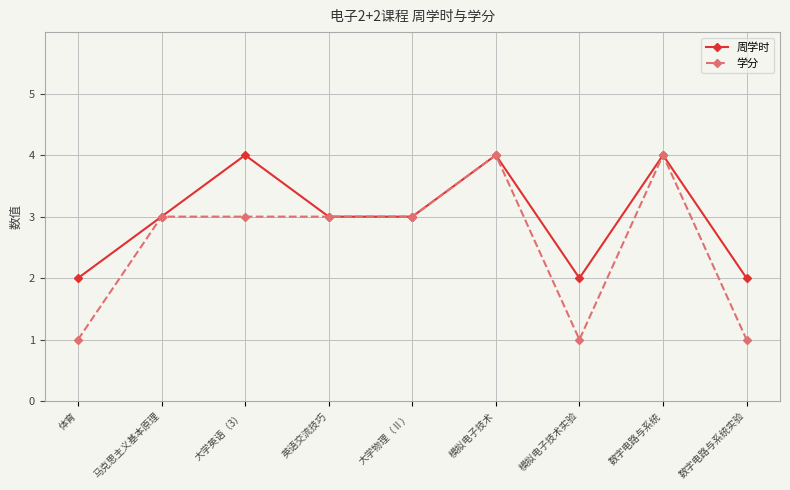

Is it true that 周学时 equals 3 at 体育?

False